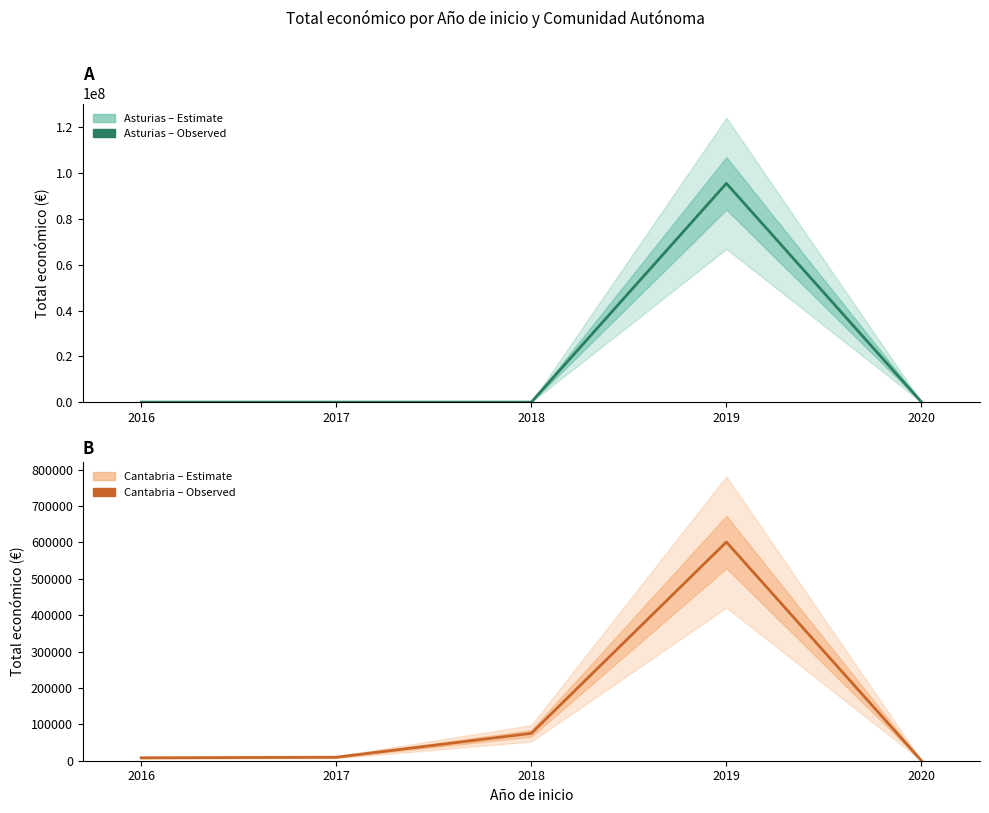

How many interior local peaks does the Asturias series have?

1